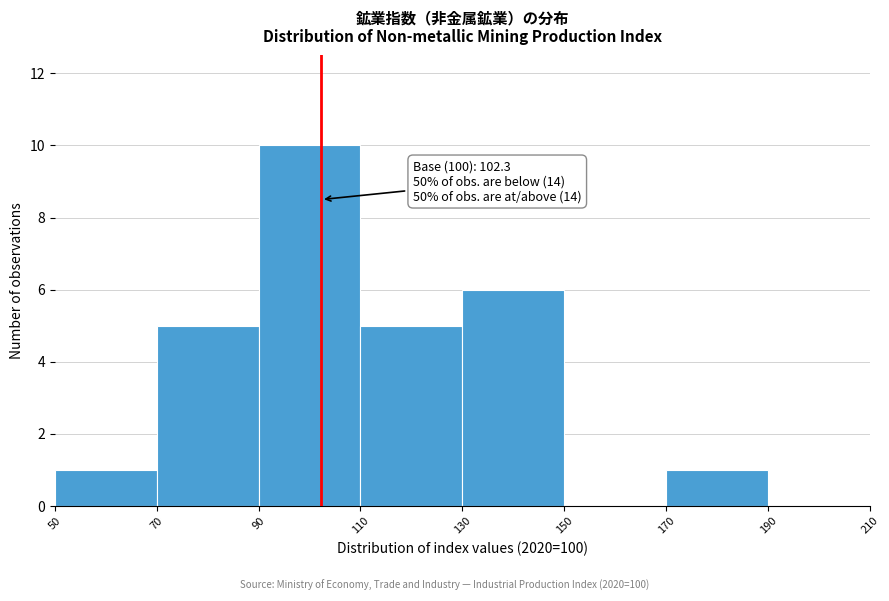

Which range on the x-axis has the tallest bar?

90 to 110